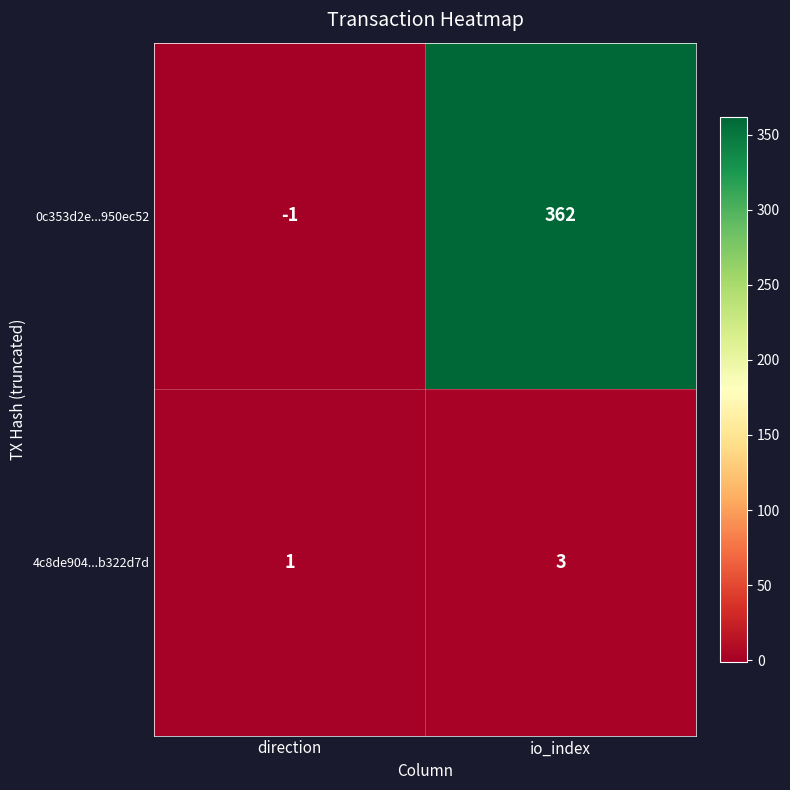

What is the sum of the 4c8de904...b322d7d values at direction and io_index?

4